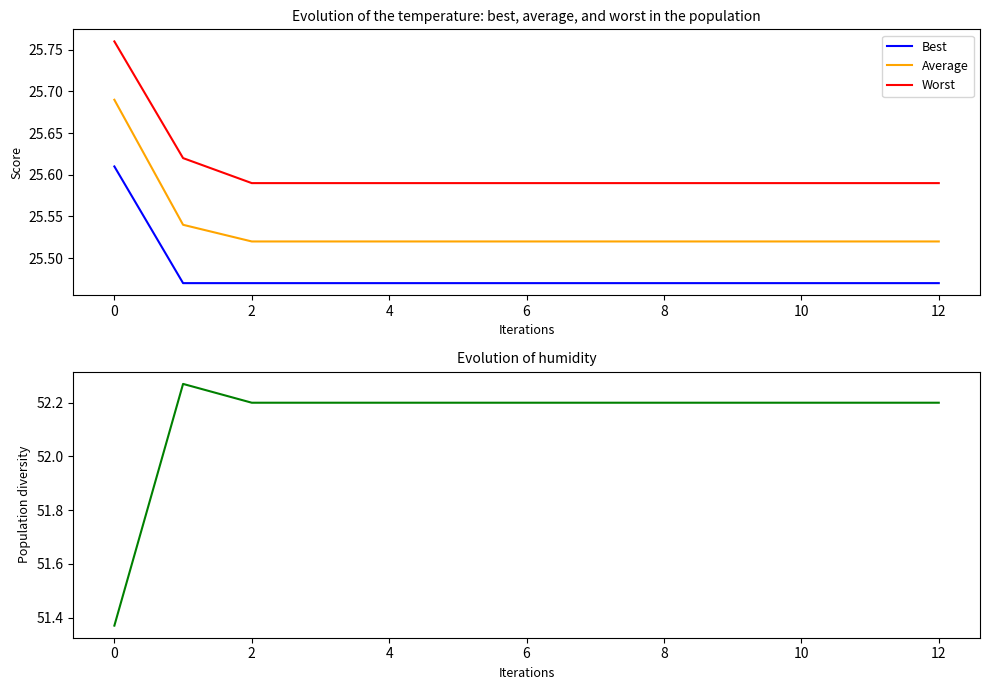

Is it true that Average equals 11.0 at 7?

False